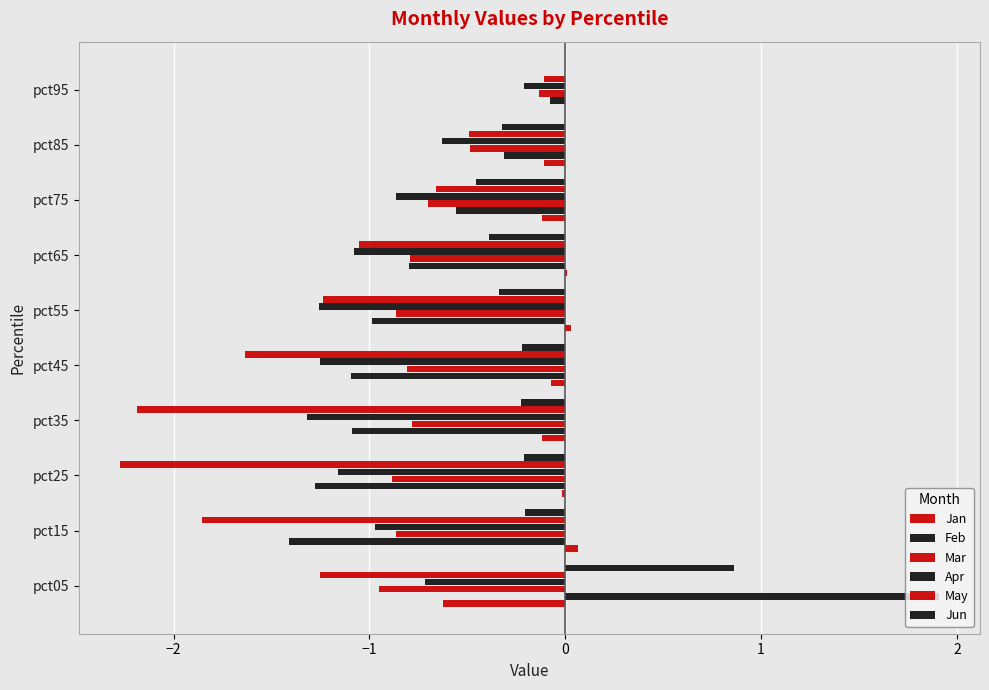

What is the lowest value of the Jan series?

-0.6